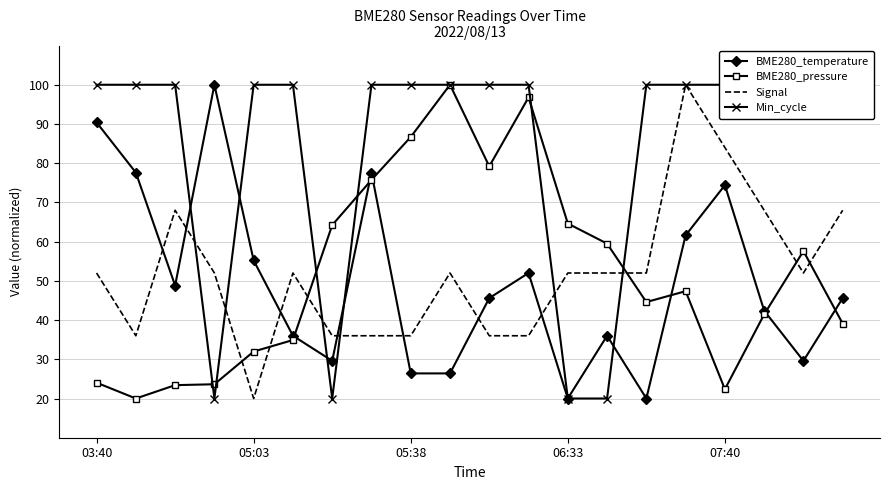

At 11, list the series in order from largest to smallest.

Min_cycle, BME280_pressure, BME280_temperature, Signal